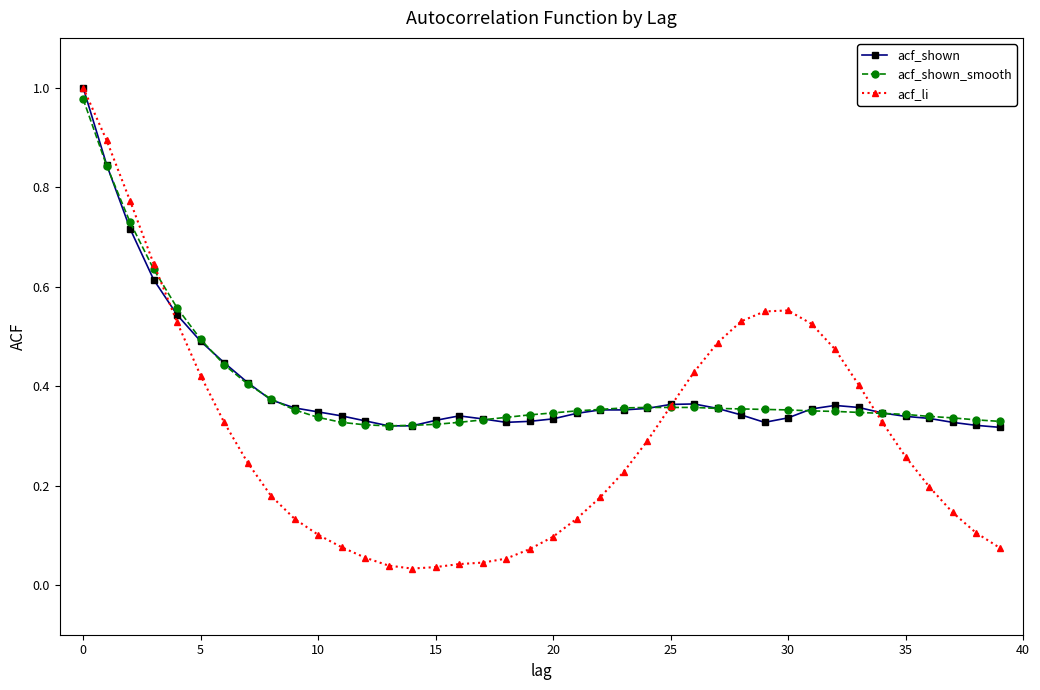

Which series ends up on top after the final intersection of acf_shown and acf_shown_smooth?

acf_shown_smooth